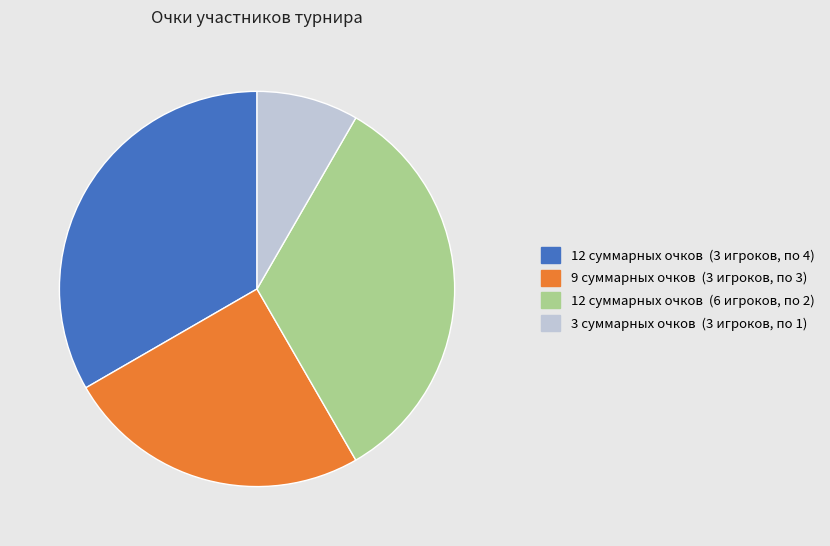

Count the number of slices in the pie.

4